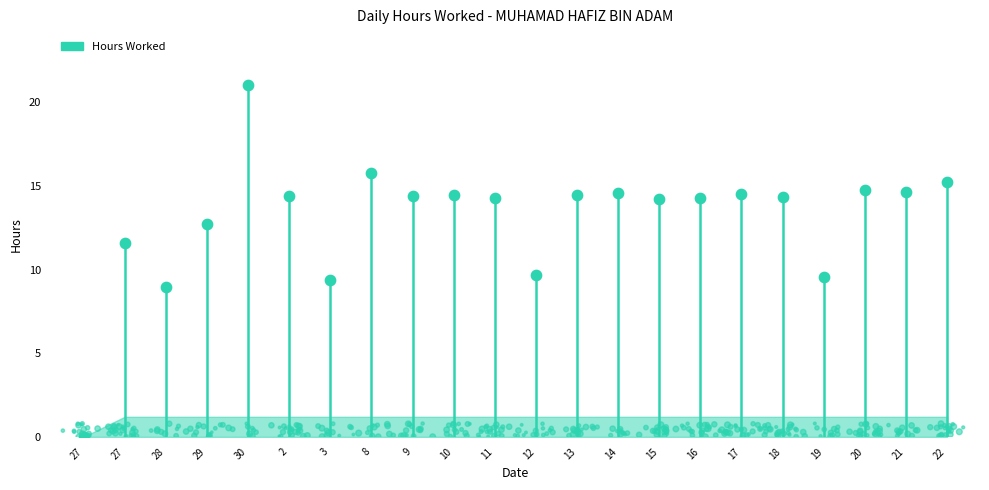

Approximately how many times larger is the value at 17 compared to 11?

1.0